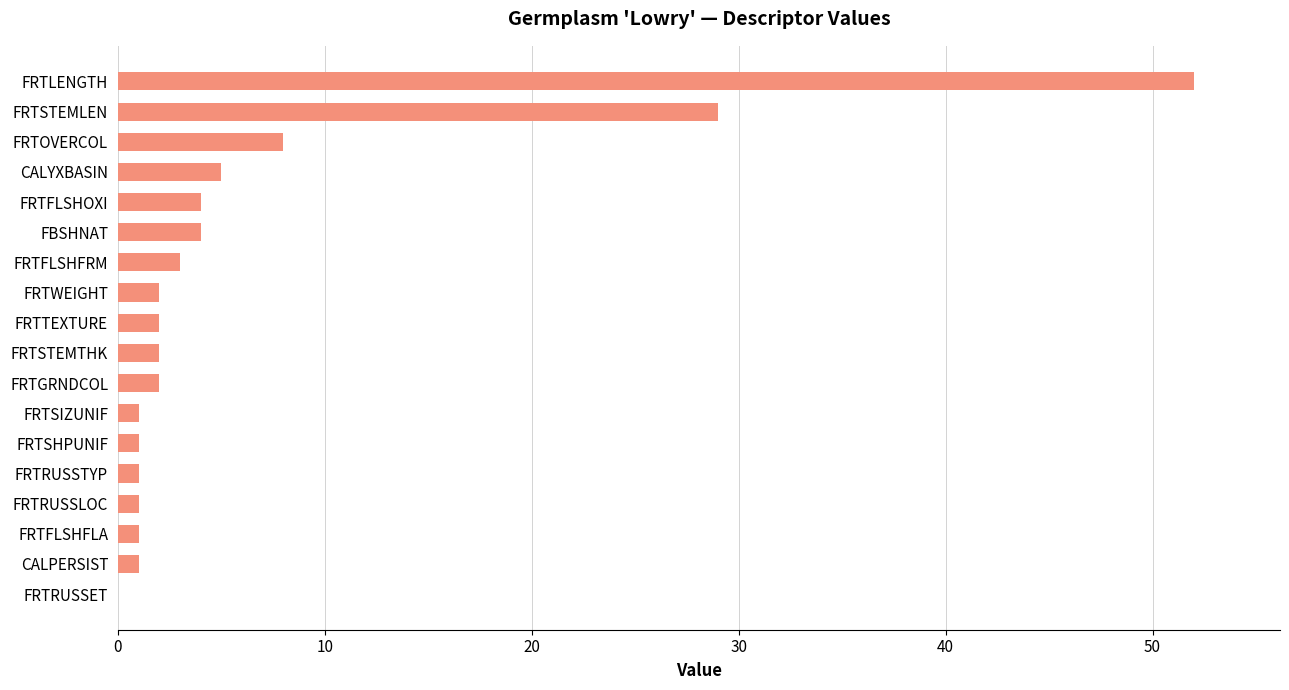

How many categories are shown in the chart?

18